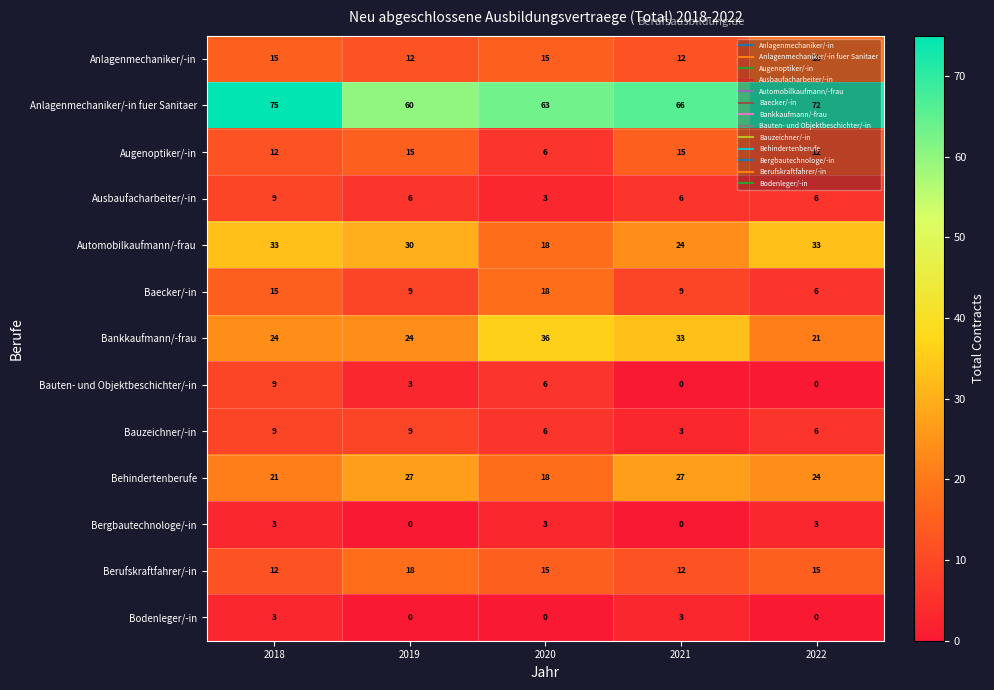

What is the difference between the maximum and second lowest values in the Berufskraftfahrer/-in series?

6